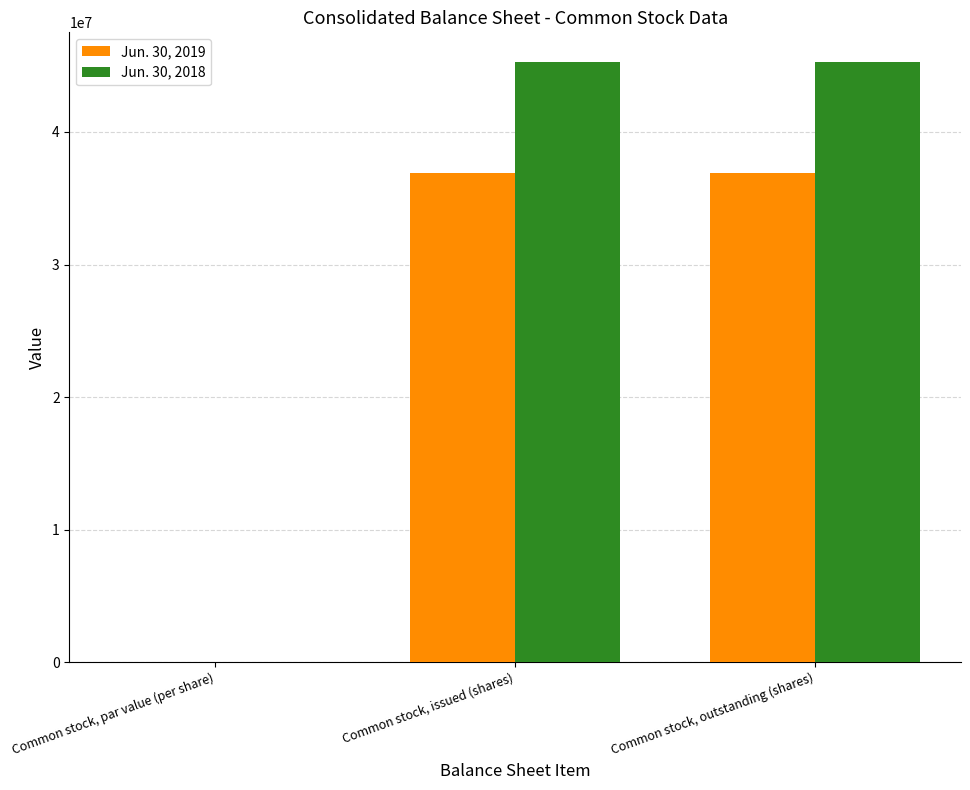

How many groups of bars are there?

3